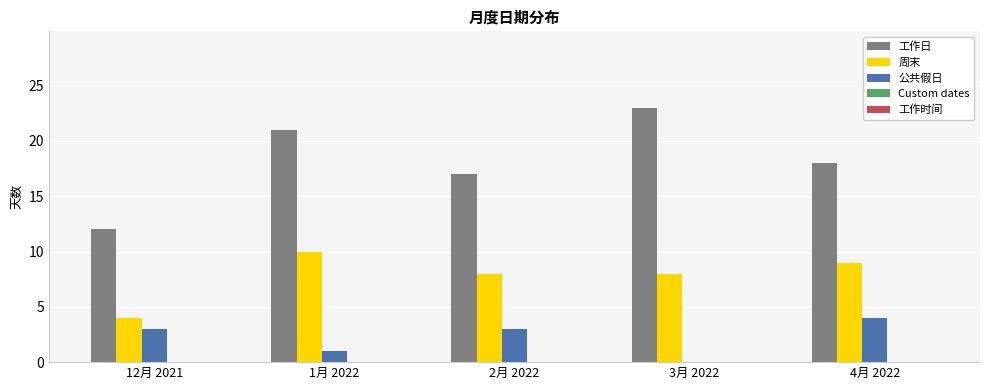

What is the sum of all 工作日 values?

91